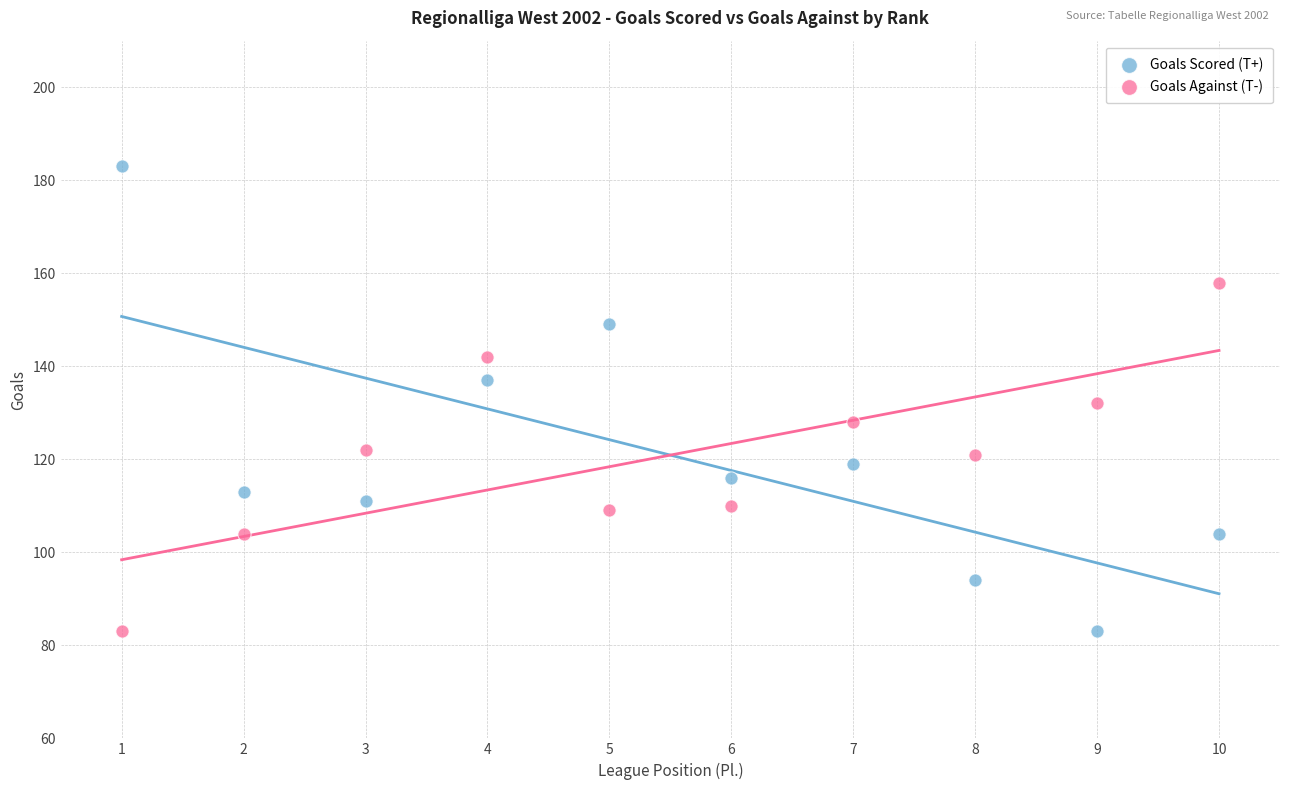

Across all data points, what is the range of Y values (max minus min)?

100